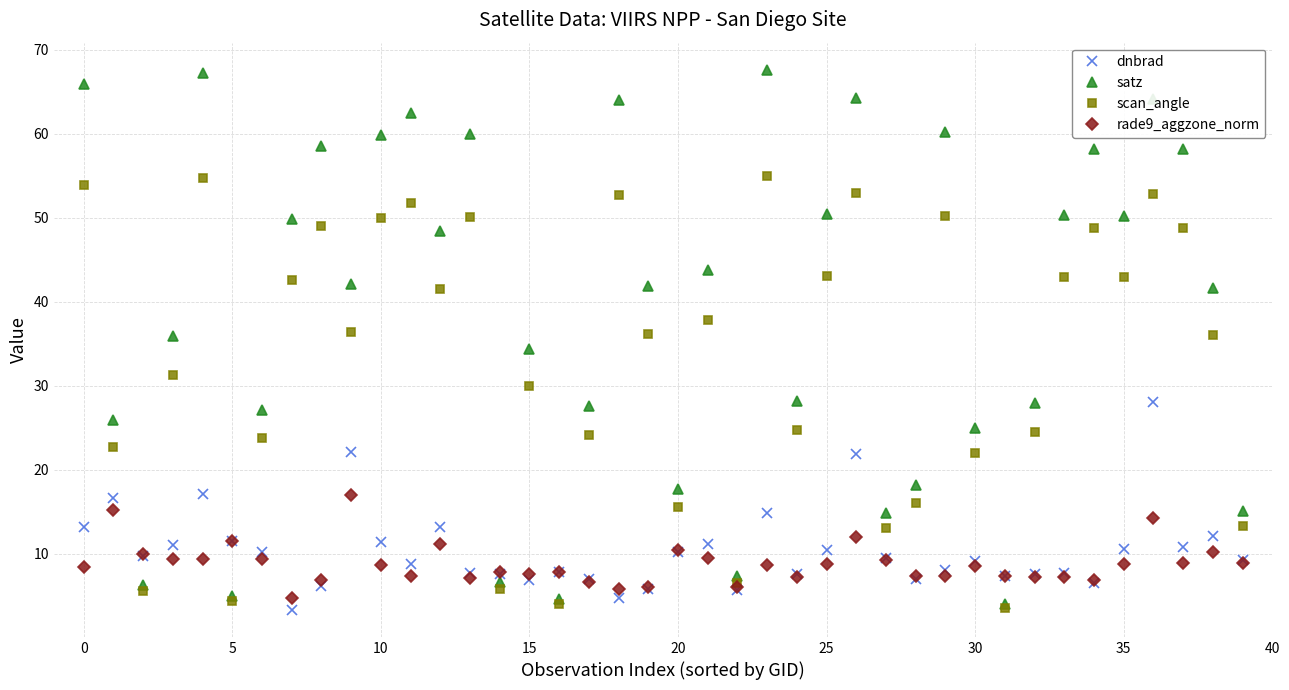

Rank the series by their maximum value, from lowest to highest.

rade9_aggzone_norm, dnbrad, scan_angle, satz